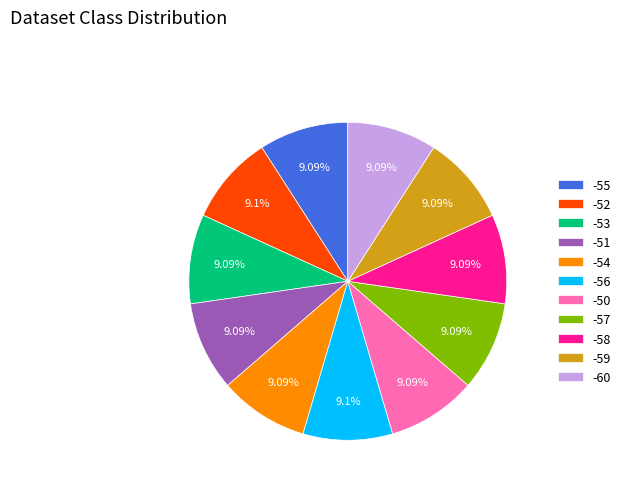

Do -59 and -60 together represent more than half of the pie?

No